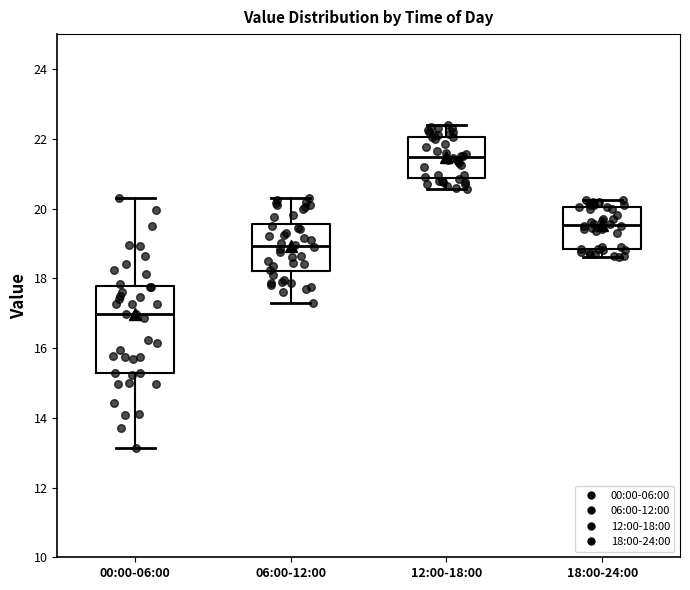

Which box is the tallest, from its lower edge to its upper edge?

00:00-06:00